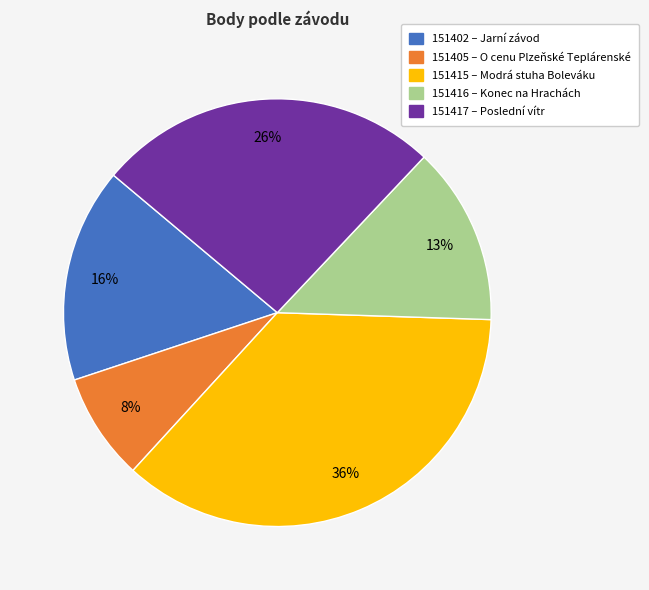

Does any single category account for the majority?

No